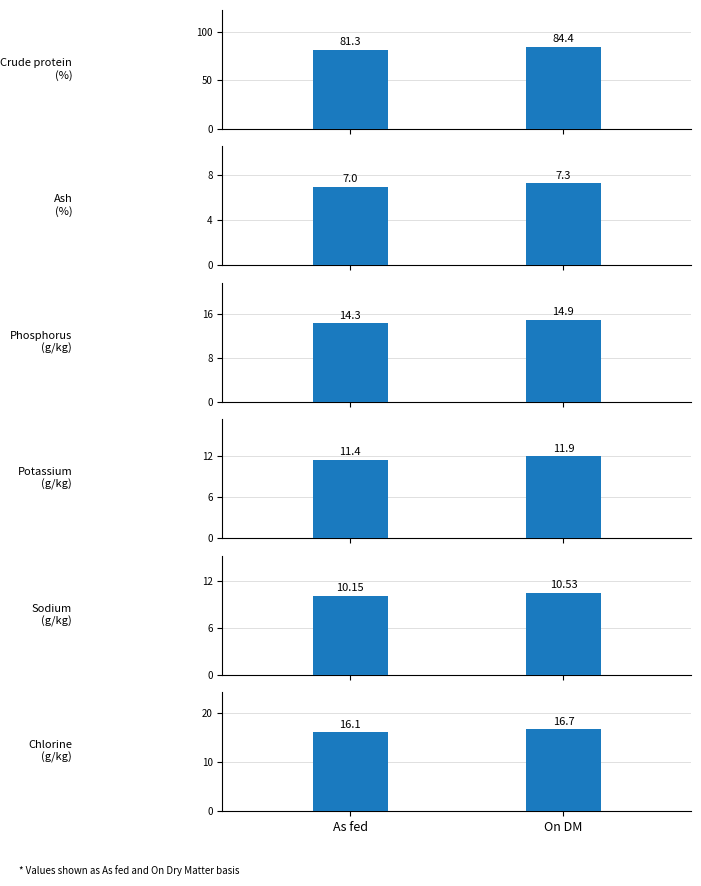

How many bars are there in each group?

6